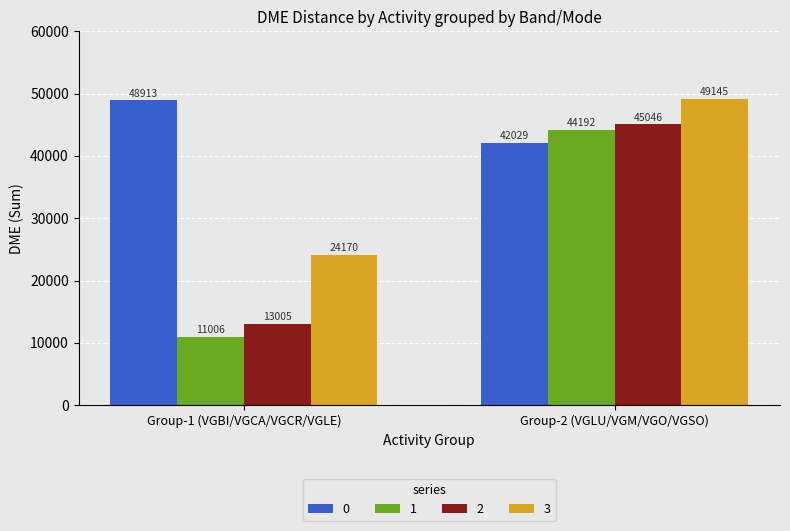

At which category does the chart reach its minimum across all series?

Group-1 (VGBI/VGCA/VGCR/VGLE)